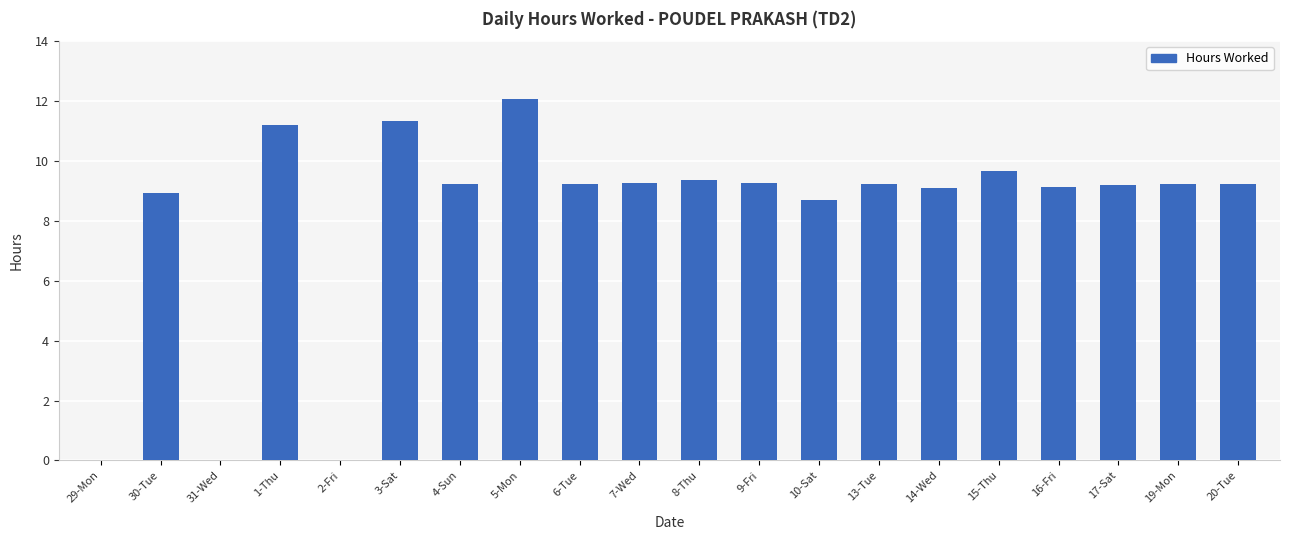

What is the difference between the values at 8-Thu and 19-Mon?

0.2